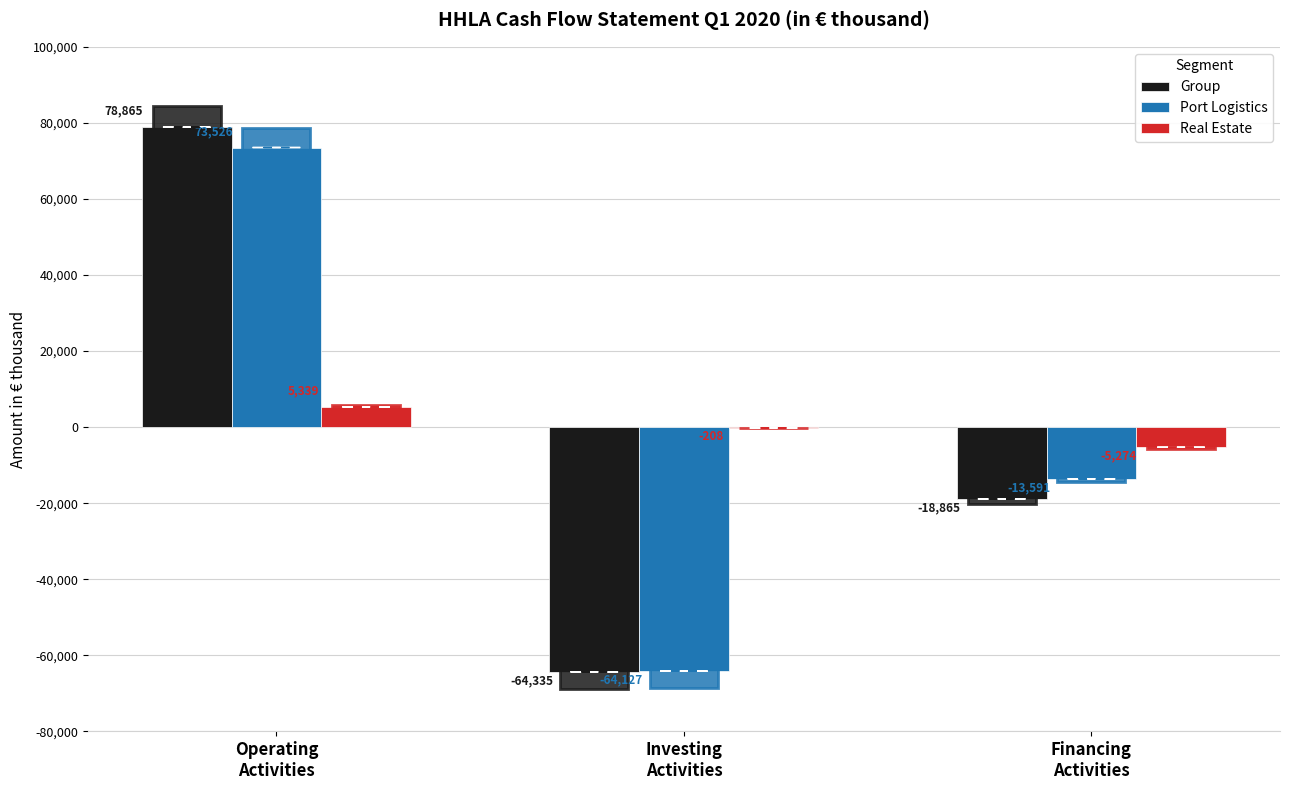

Is it true that Group equals -41988 at Investing
Activities?

False